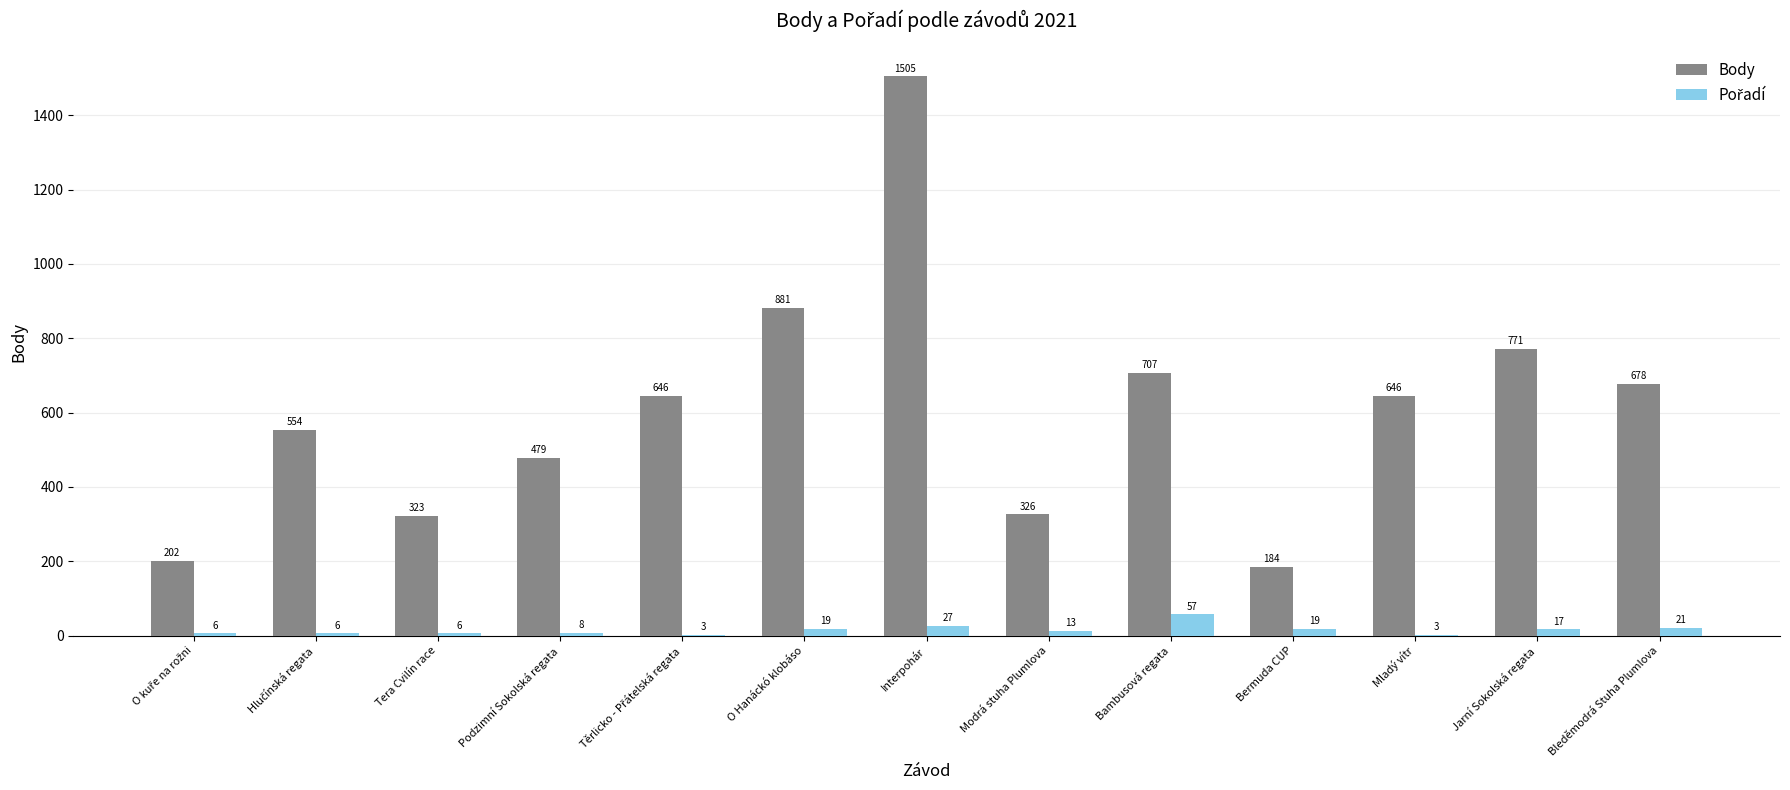

What is the total value across all series at Interpohár?

1532